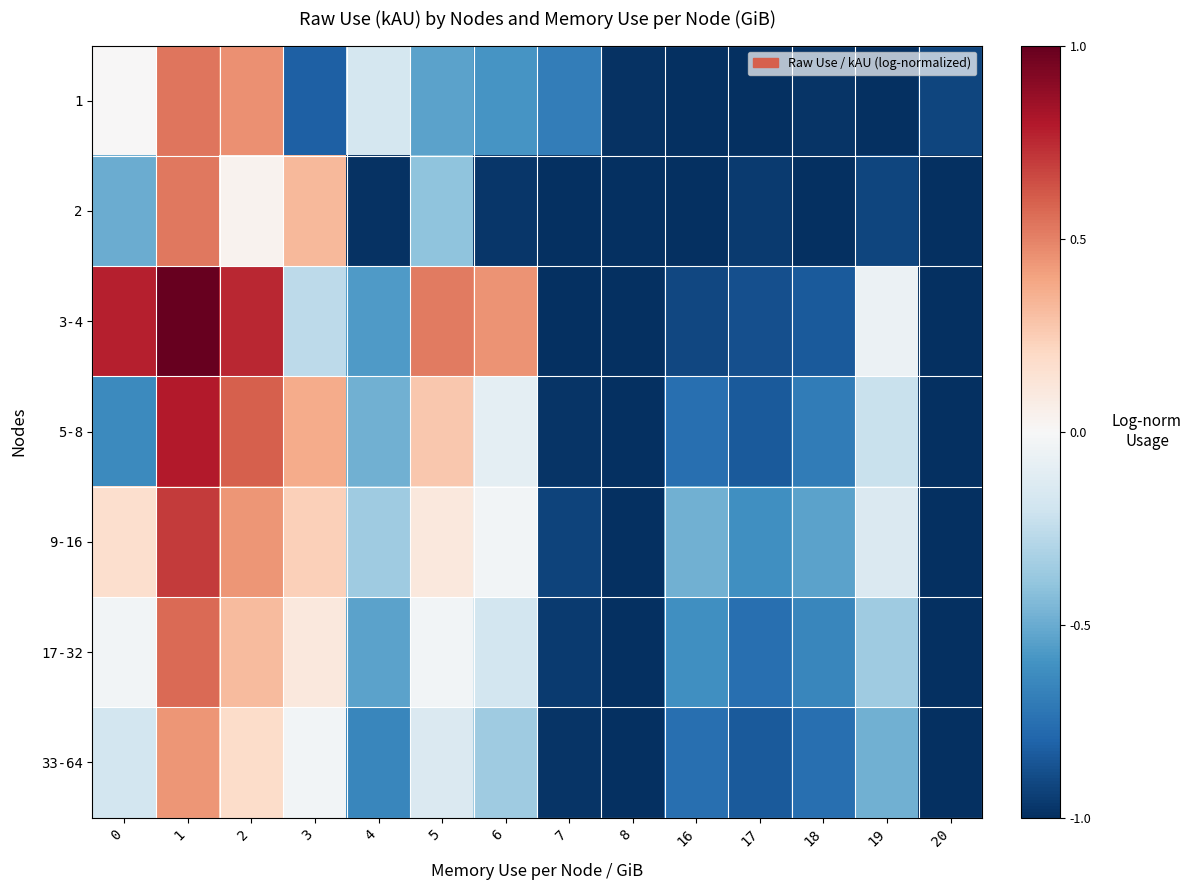

Which series has the largest range (max minus min)?

3-4